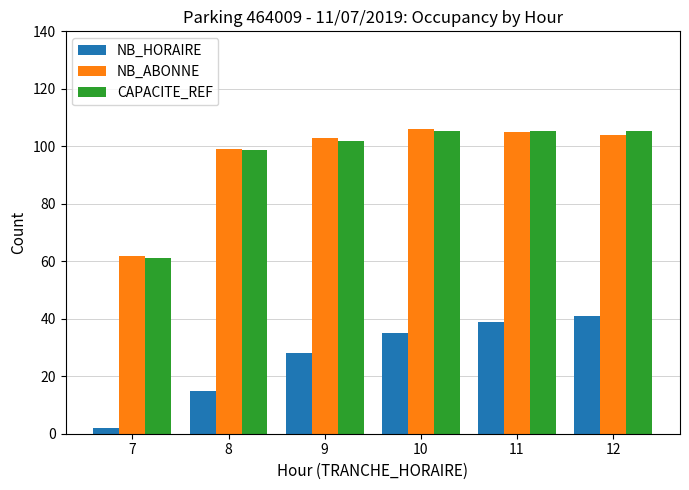

Is it true that CAPACITE_REF equals 134.3 at 9?

False